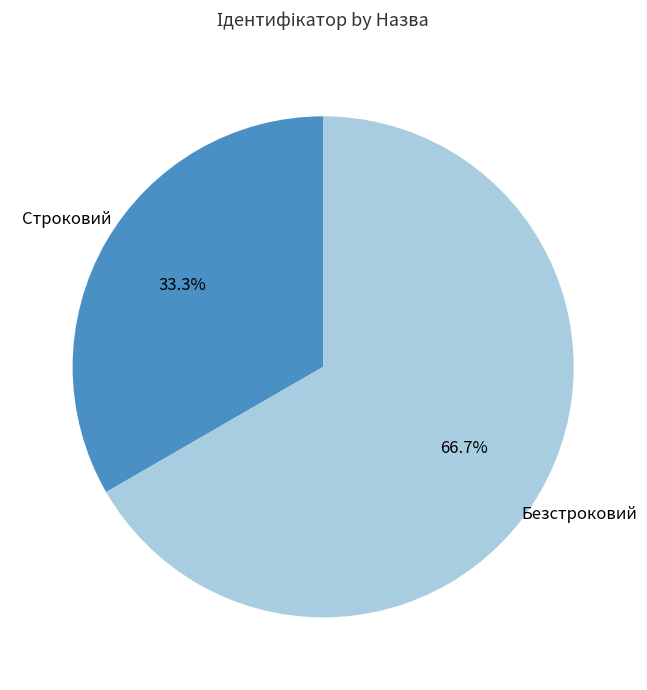

Which slice is the smallest?

Строковий